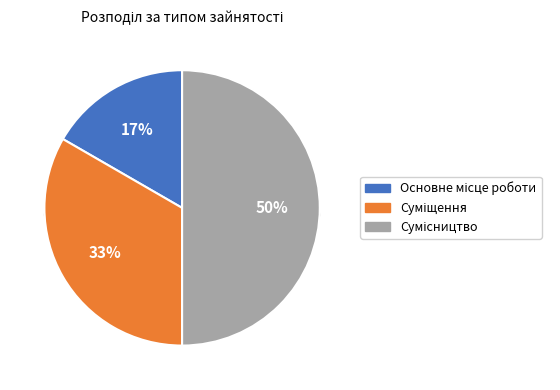

Is Сумісництво the majority of the pie?

No